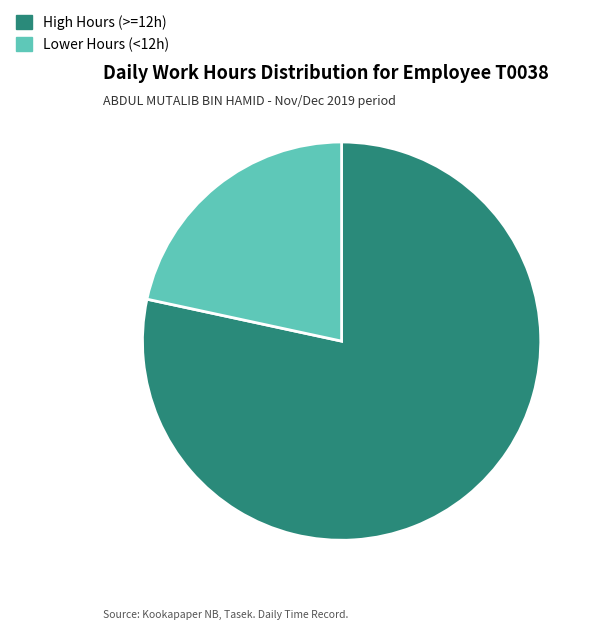

Between Lower Hours (<12h) and High Hours (>=12h), which is larger?

High Hours (>=12h)